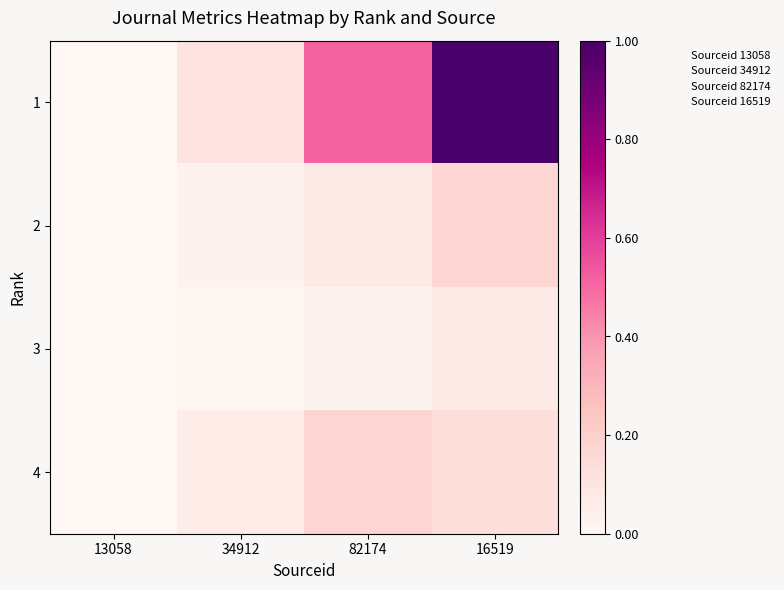

Which series has the widest spread of values?

1